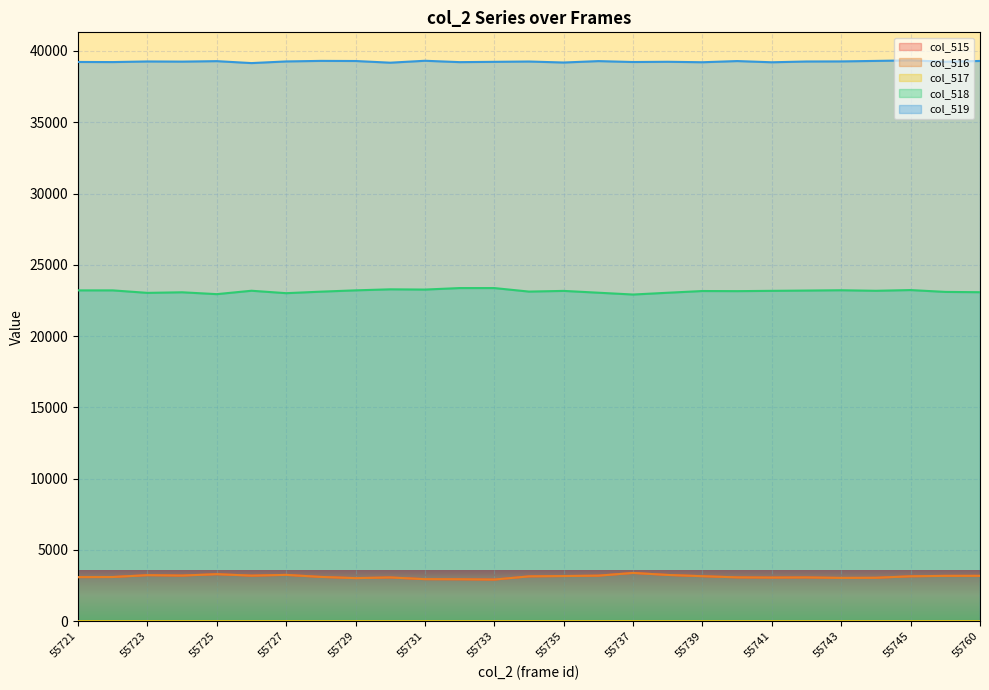

How many lines are shown in the chart?

5